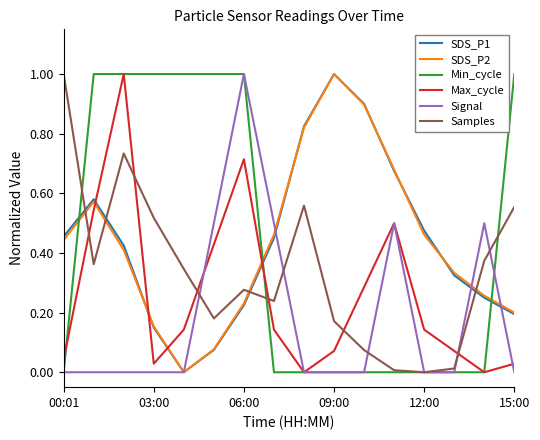

How many intersections are there between Samples and SDS_P2?

4